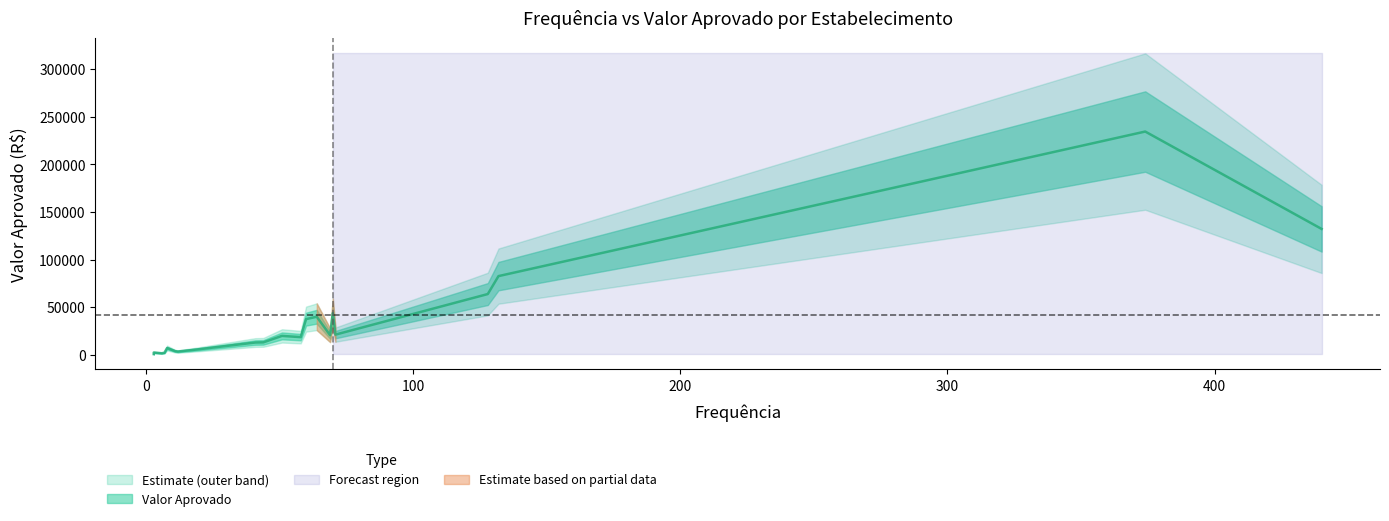

Count the number of data series in this chart.

2